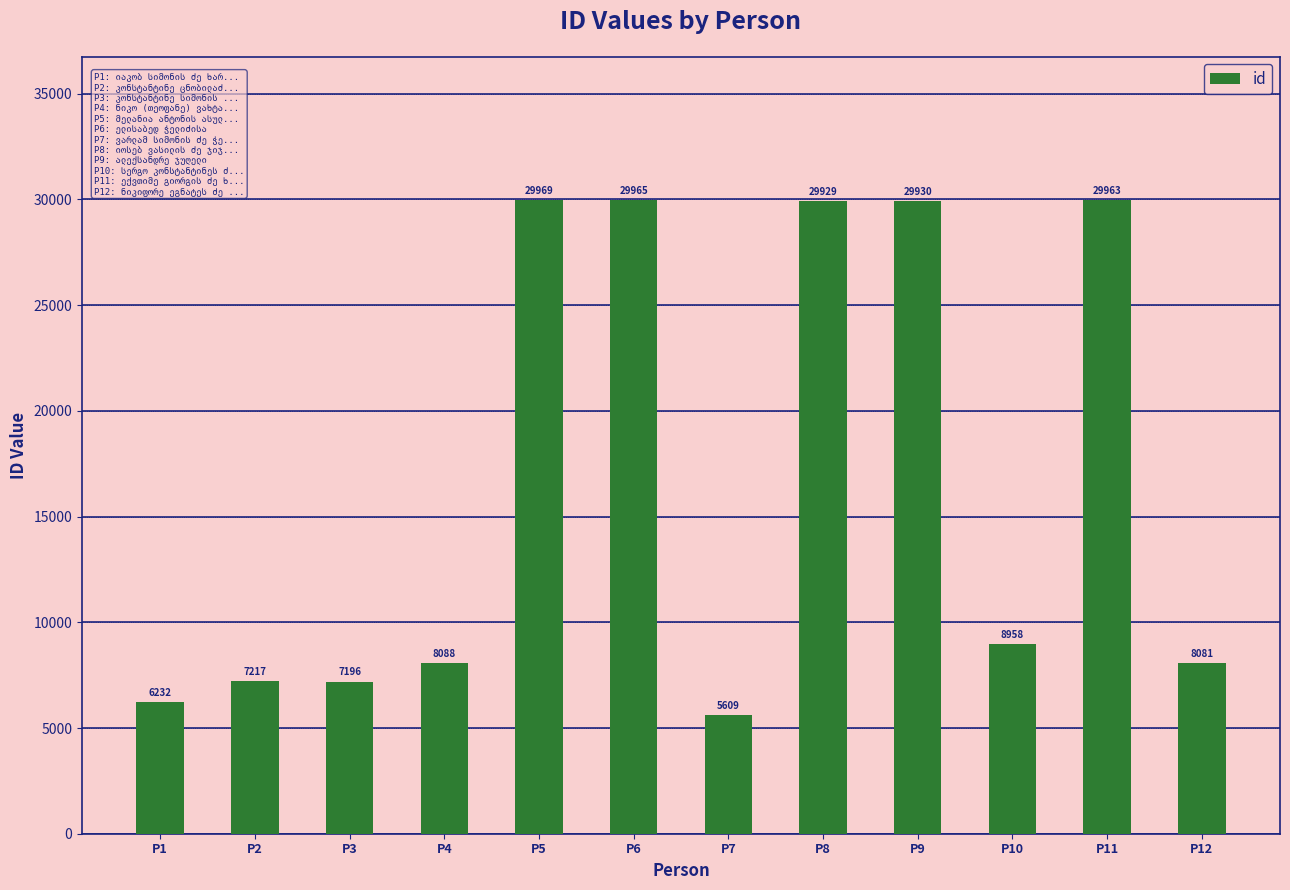

Reading left to right, extract all data points from this chart.

6232	7217	7196	8088	29969	29965	5609	29929	29930	8958	29963	8081